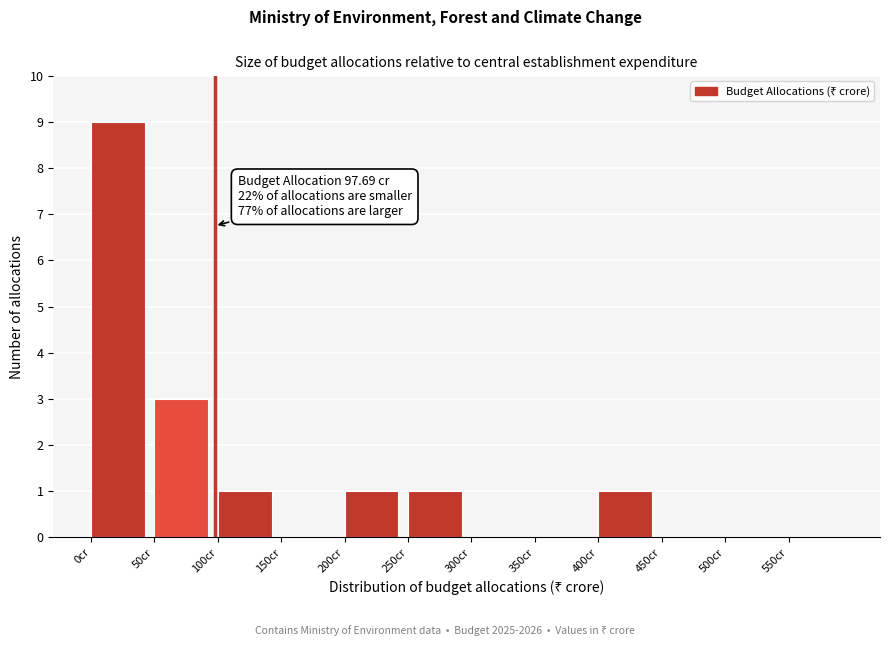

Over which range of the x-axis is the bar tallest?

0 to 50